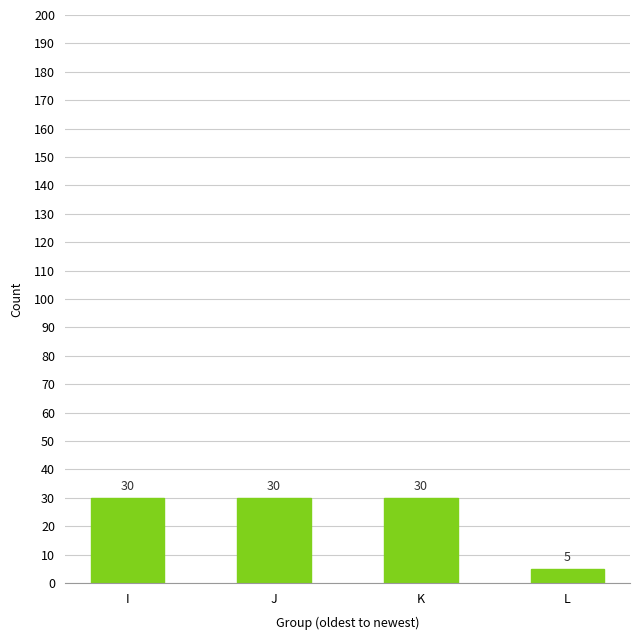

What is the approximate value at I, to the nearest 5?

30